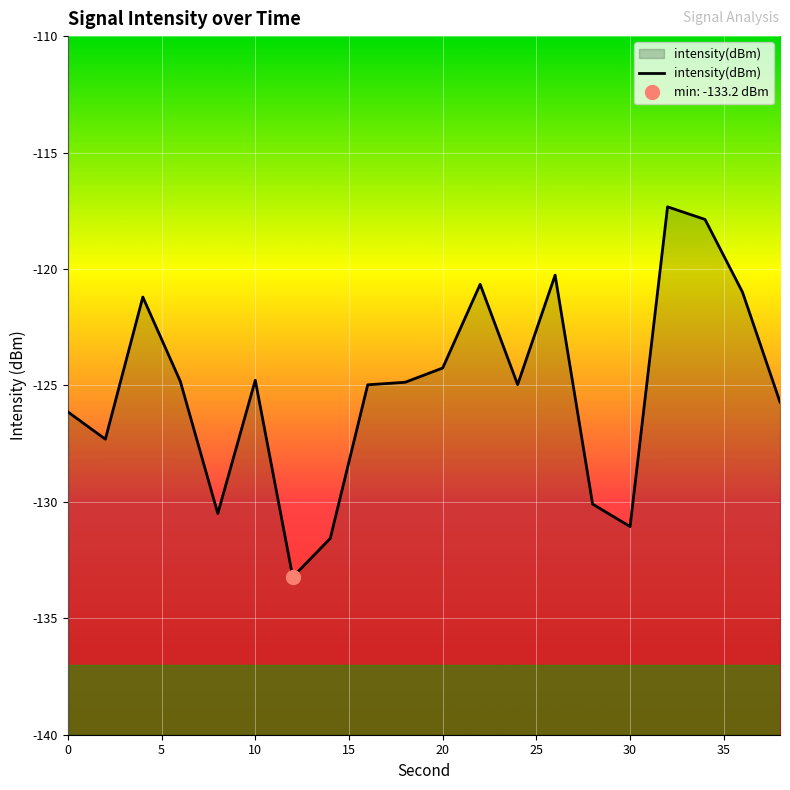

What is the minimum value for intensity(dBm)?

-133.2